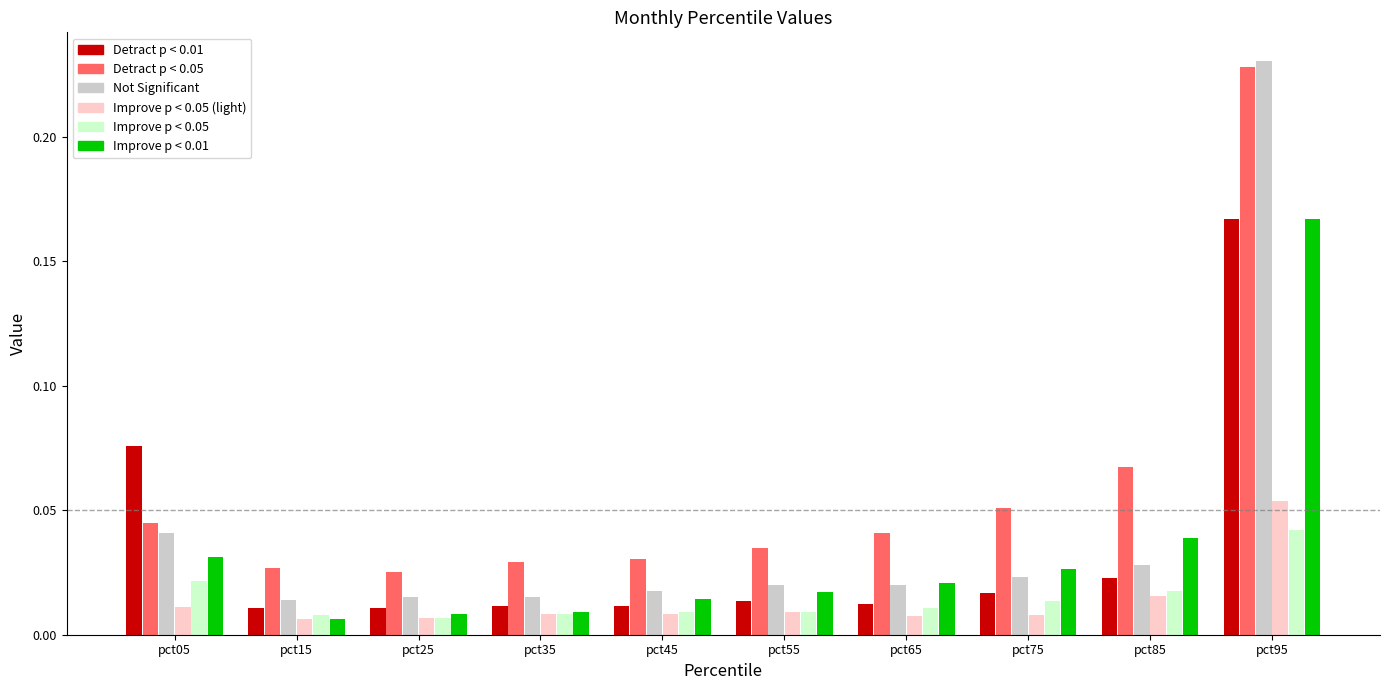

At which category is the sum across all series the highest?

pct95